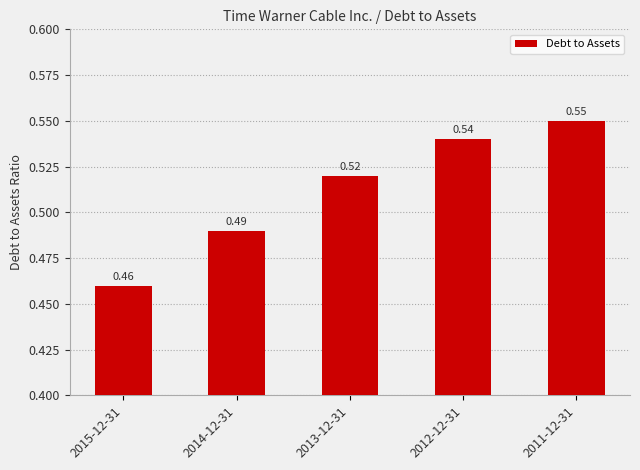

What is the difference between the maximum and minimum values?

0.1